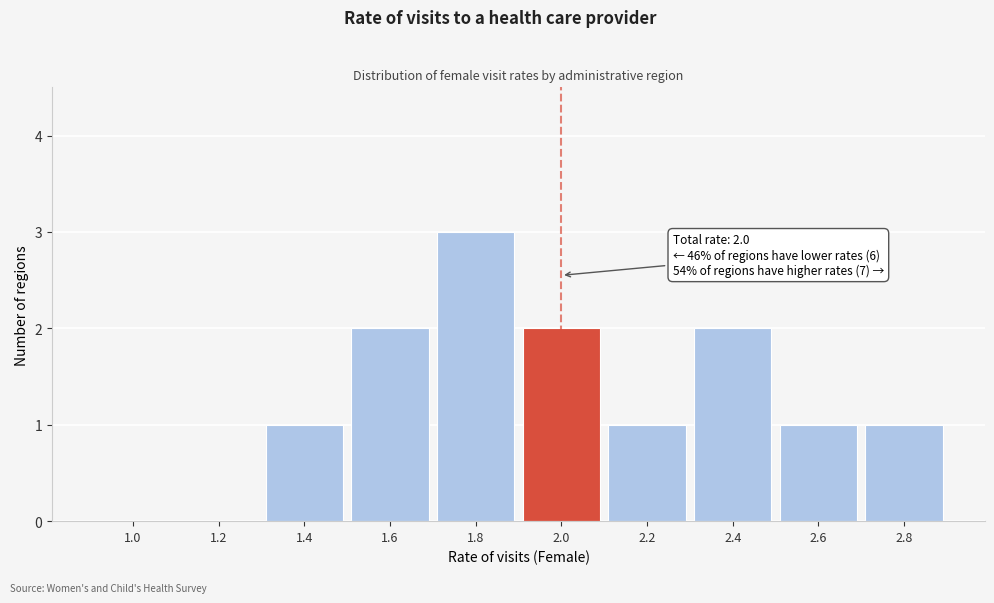

Reading left to right, transcribe all the data shown in this chart.

1.0=0	1.2=0	1.4=1	1.6=2	1.8=3	2.0=2	2.2=1	2.4=2	2.6=1	2.8=1